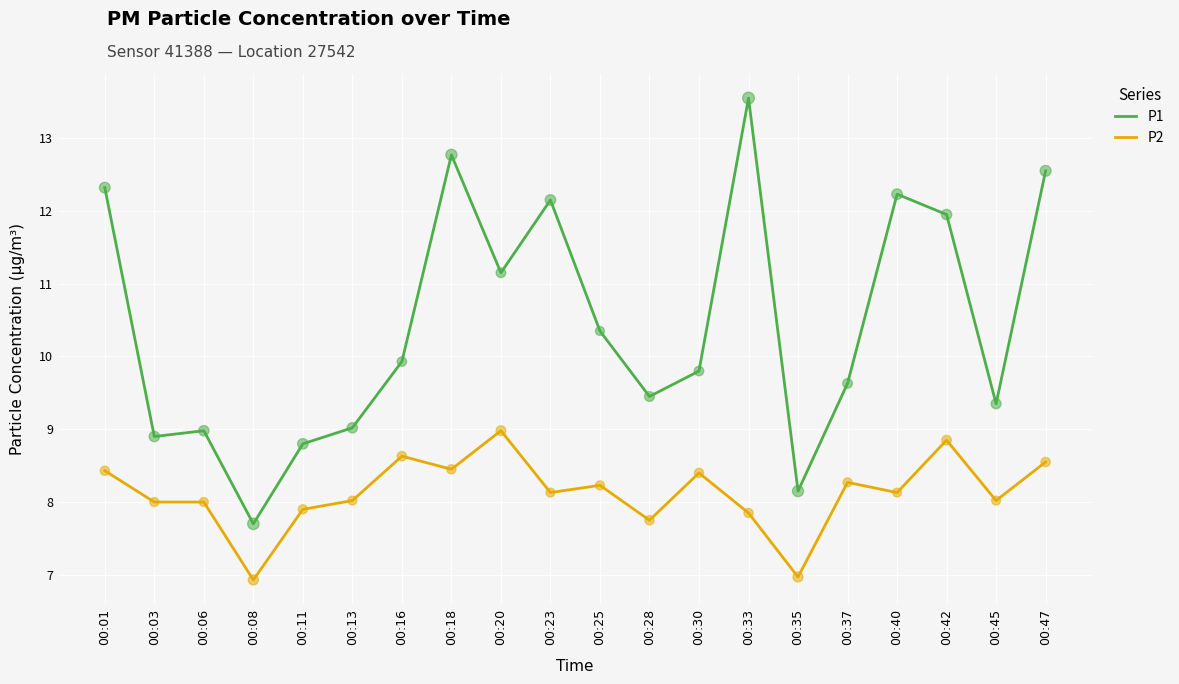

Is the value of P1 at 00:37 greater than the value of P2 at 00:25?

Yes